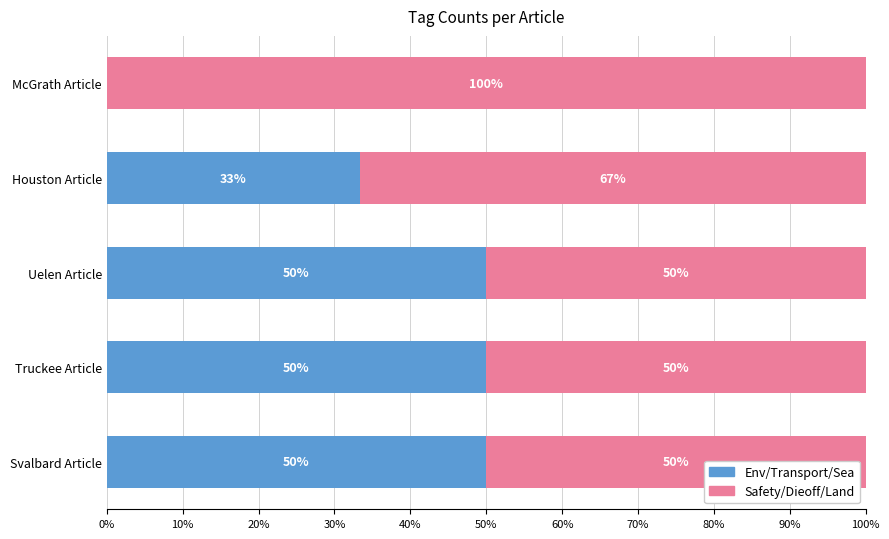

What is the maximum value for Env/Transport/Sea?

50.0